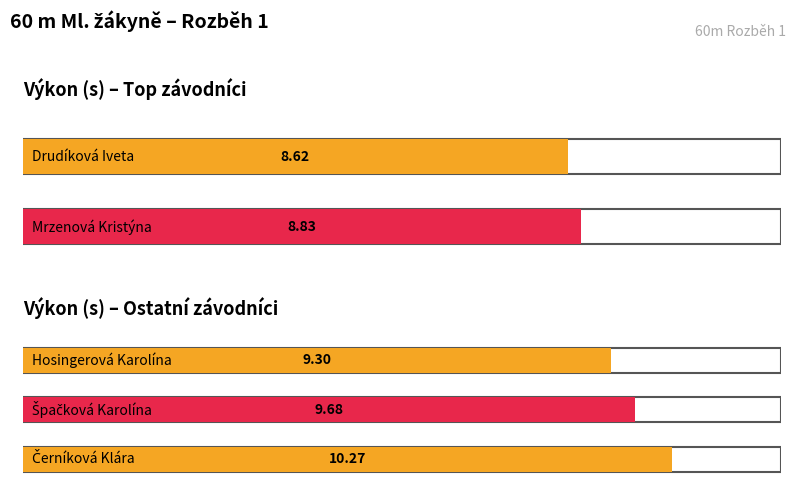

At which label does Pořadí first exceed 3?

Špačková Karolína